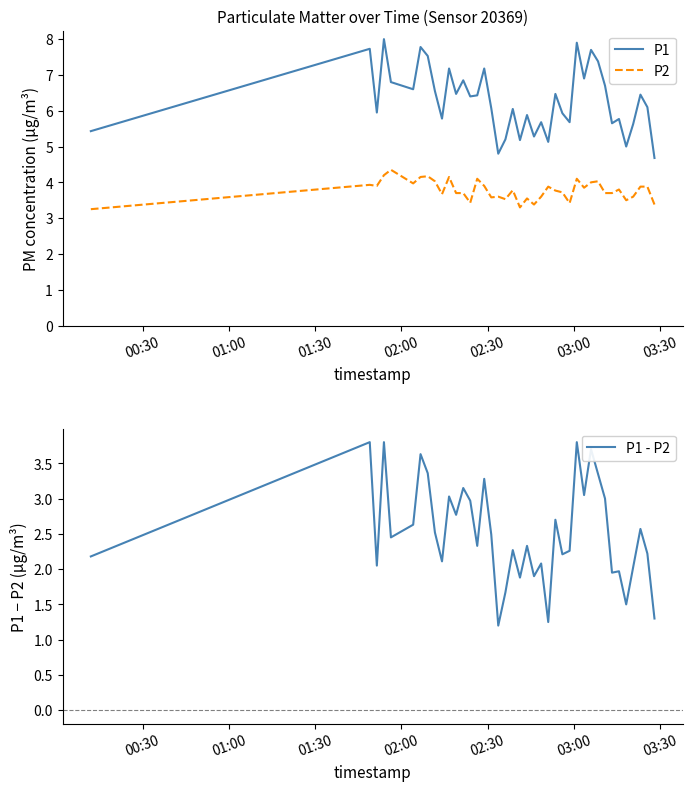

What is the maximum value for P1?

8.0